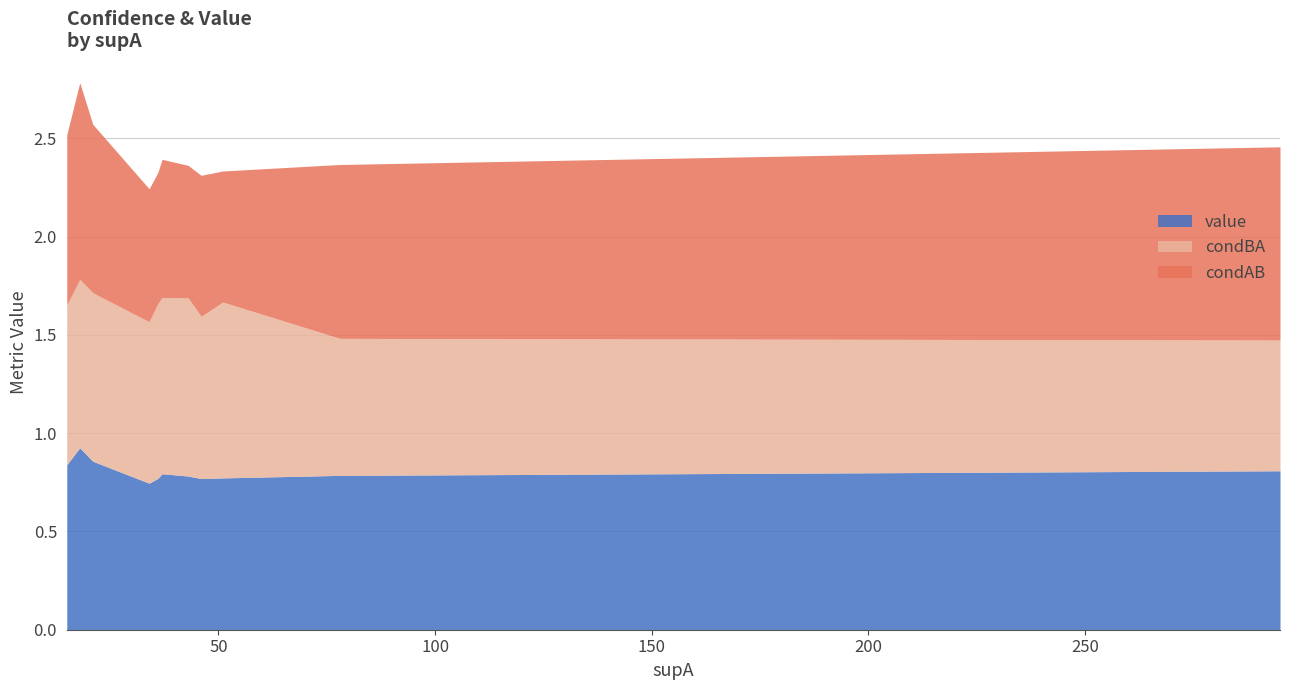

Which category has the highest value across all series?

18